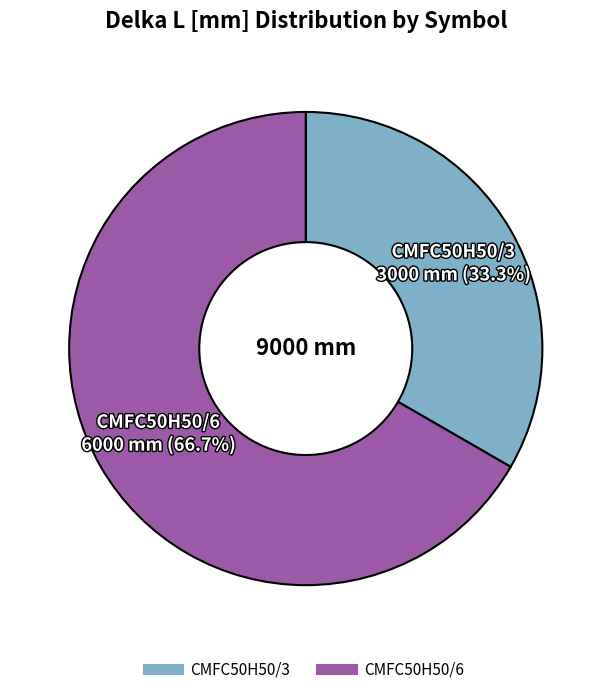

Which category has the biggest portion of the pie?

CMFC50H50/6